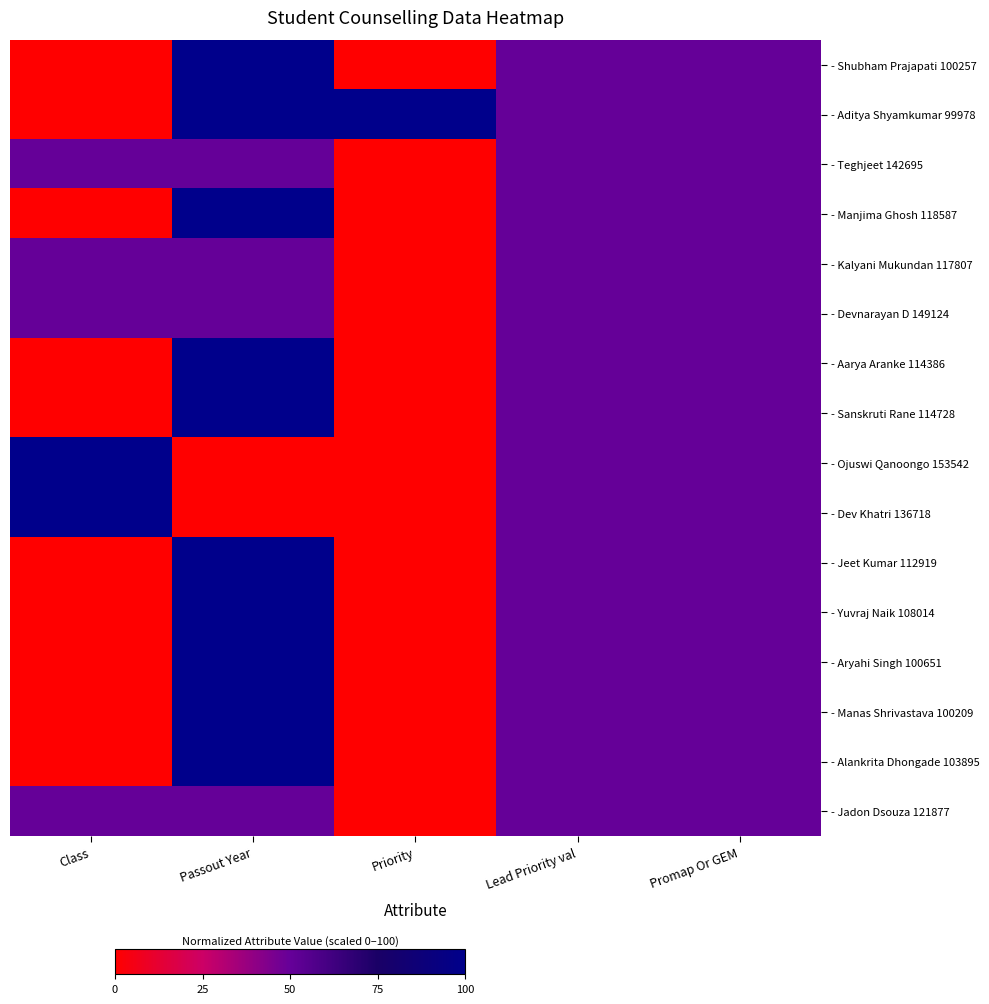

What is the difference between the highest and lowest values at Class?

1.0